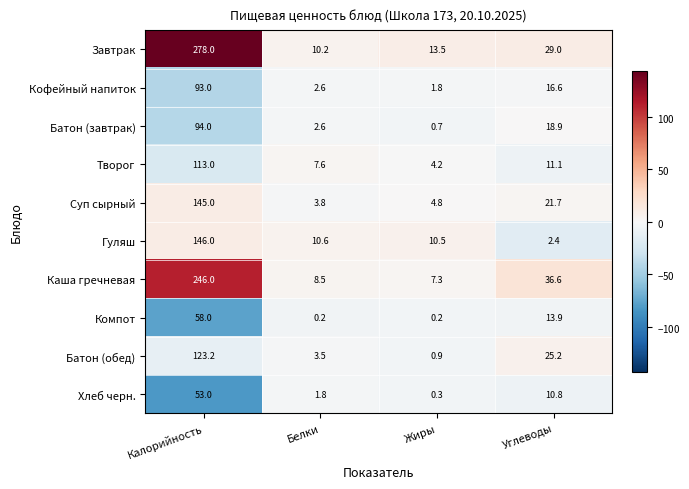

Which series changed the most between Калорийность and Углеводы?

Завтрак